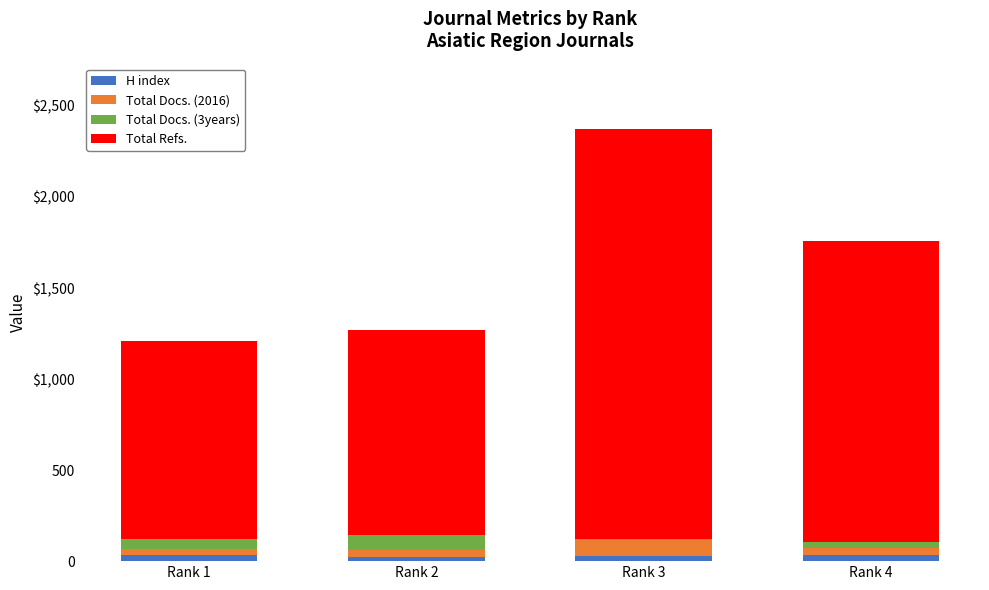

Are the bars horizontal?

No